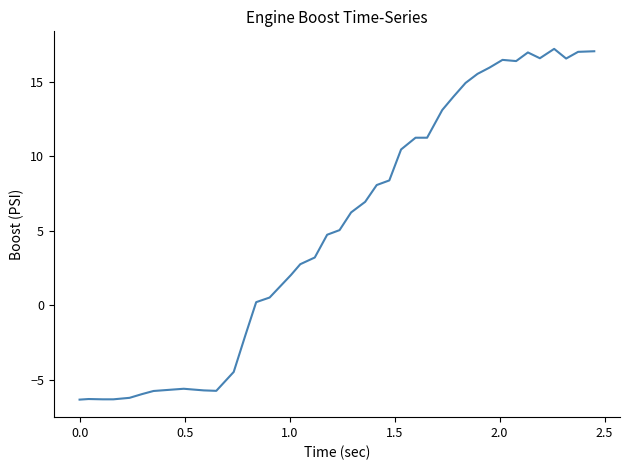

What is the maximum value shown in the chart?

17.2